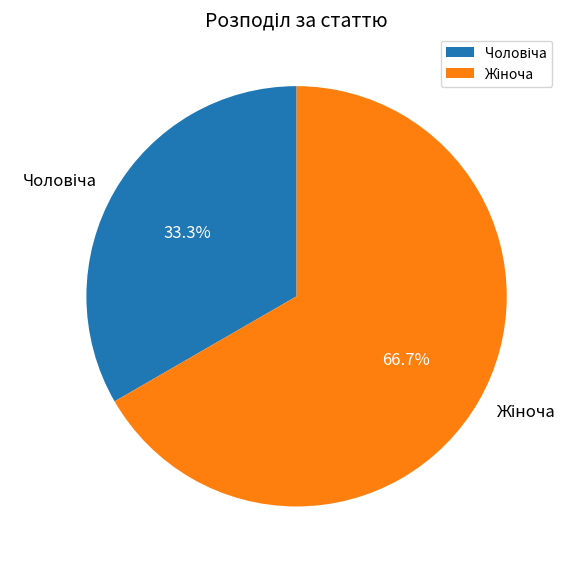

Is there a majority slice in this chart?

Yes